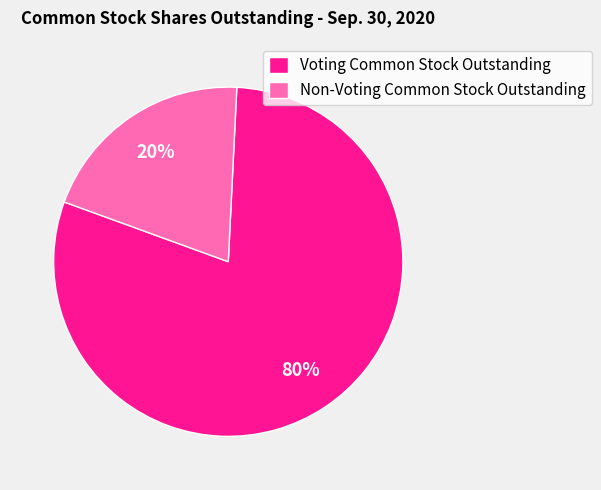

To the nearest percent, what is the difference between the largest and smallest slice percentages?

60%